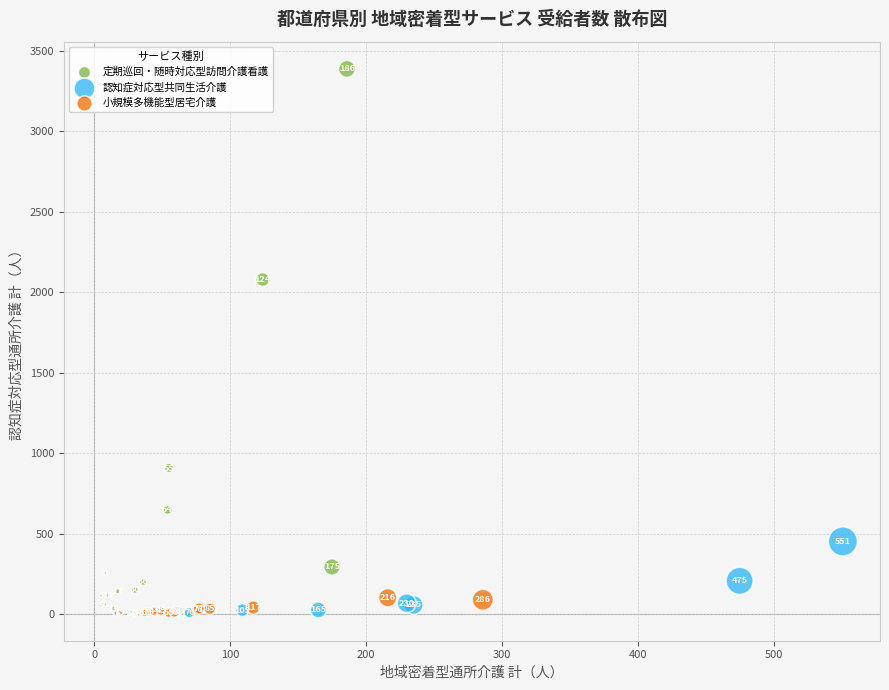

Which series has the widest spread of Y values?

定期巡回・随時対応型訪問介護看護